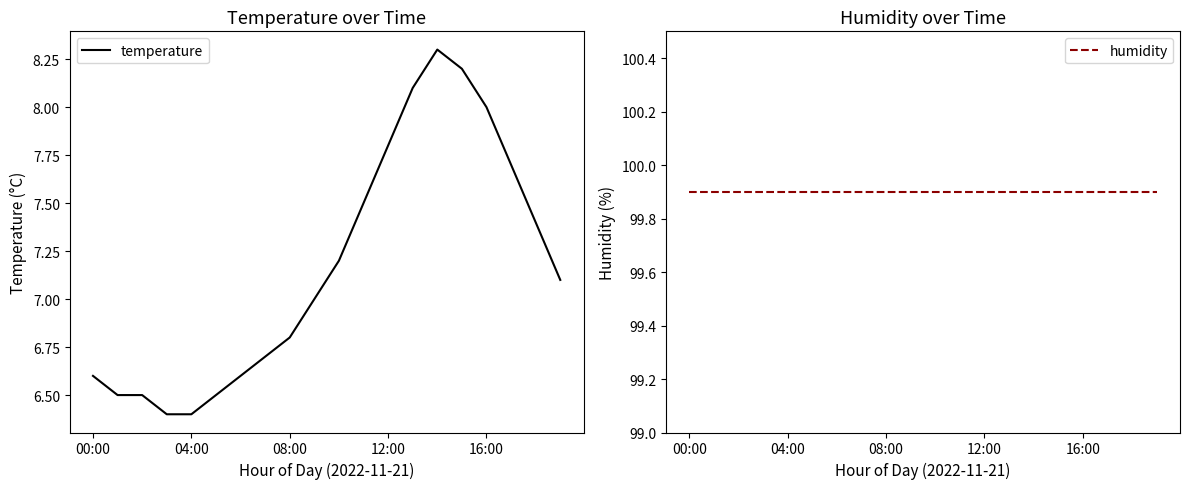

What is the value of the humidity point at the 11th from the left?

99.9